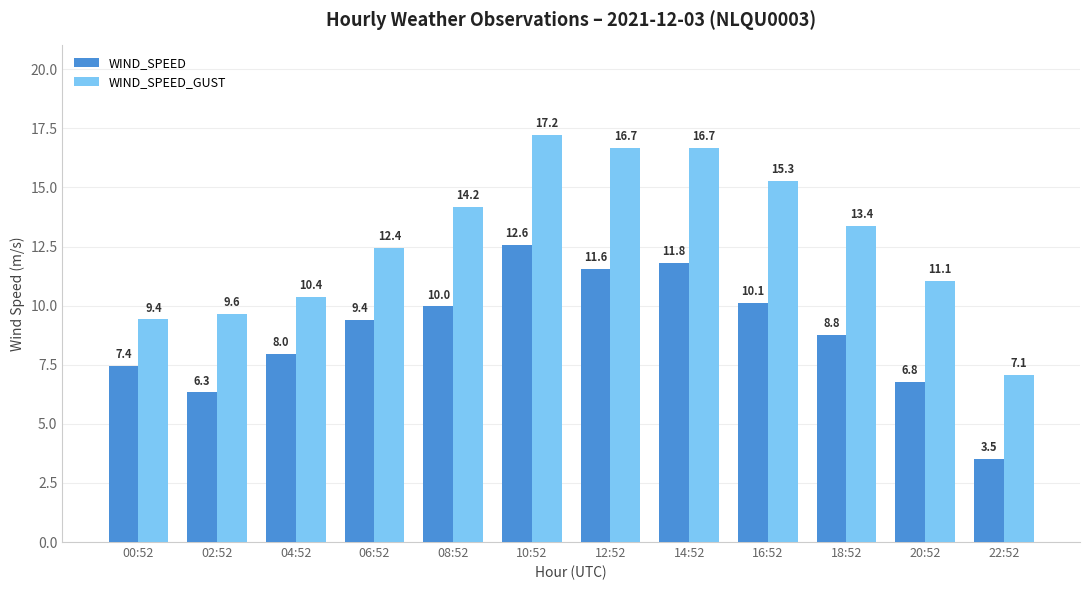

Reading left to right, list all the values displayed in this chart.

WIND_SPEED: 7.4	6.3	8.0	9.4	10.0	12.6	11.6	11.8	10.1	8.8	6.8	3.5
WIND_SPEED_GUST: 9.4	9.6	10.4	12.4	14.2	17.2	16.7	16.7	15.3	13.4	11.1	7.1